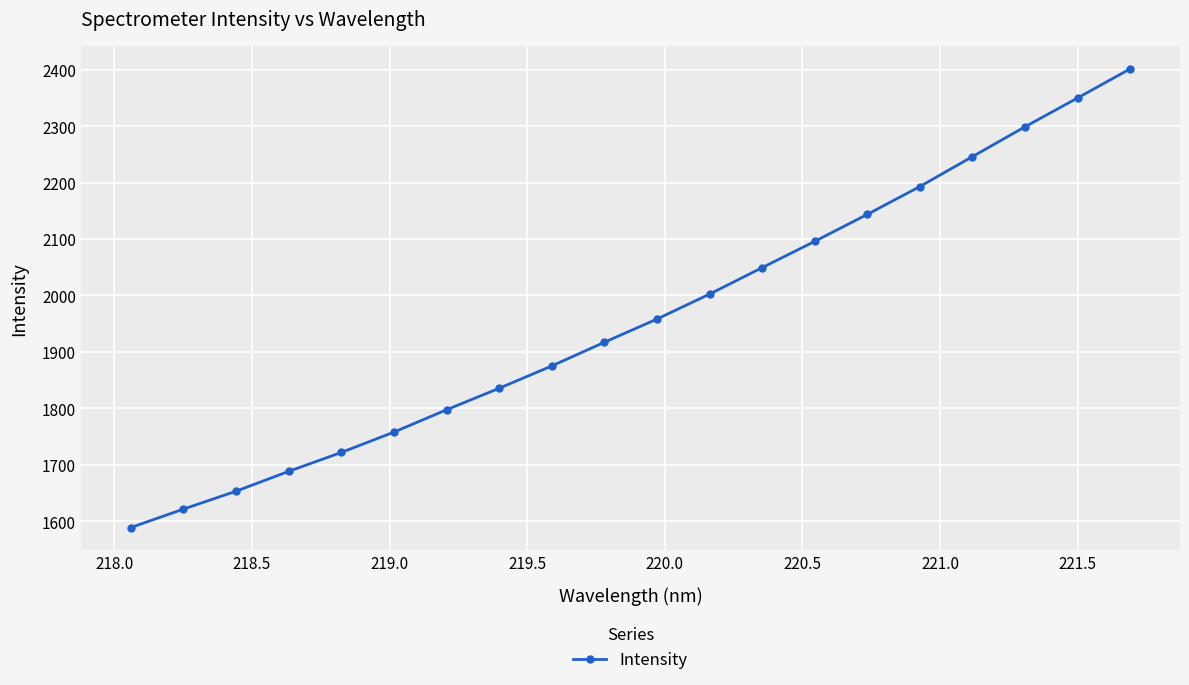

What is the average value?

1959.7